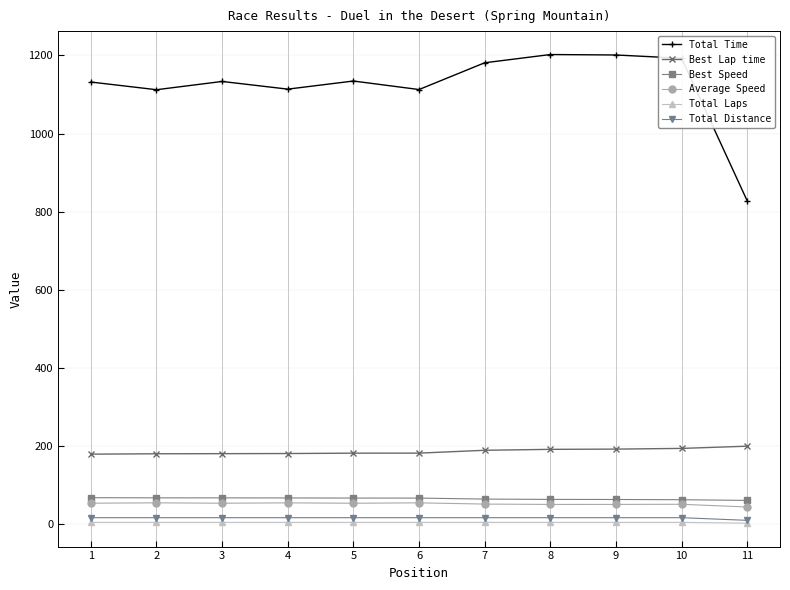

True or false: Best Lap time and Total Laps intersect in this chart.

False